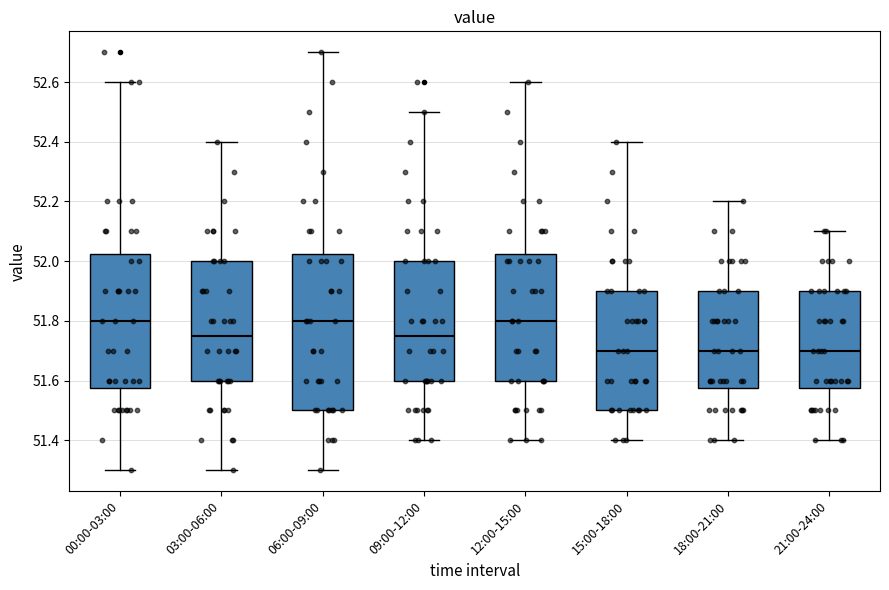

Reading left to right, transcribe this box plot: for each box, give where its median line is, the range the box spans, and where its two whiskers end, as read against the y-axis. The values are not printed on the chart, so give them approximately, as read against the axis.

00:00-03:00: median 51.80, box 51.58 to 52.02, whiskers 51.30 to 52.60
03:00-06:00: median 51.76, box 51.60 to 52.00, whiskers 51.30 to 52.40
06:00-09:00: median 51.80, box 51.50 to 52.02, whiskers 51.30 to 52.70
09:00-12:00: median 51.76, box 51.60 to 52.00, whiskers 51.40 to 52.50
12:00-15:00: median 51.80, box 51.60 to 52.02, whiskers 51.40 to 52.60
15:00-18:00: median 51.70, box 51.50 to 51.90, whiskers 51.40 to 52.40
18:00-21:00: median 51.70, box 51.58 to 51.90, whiskers 51.40 to 52.20
21:00-24:00: median 51.70, box 51.58 to 51.90, whiskers 51.40 to 52.10